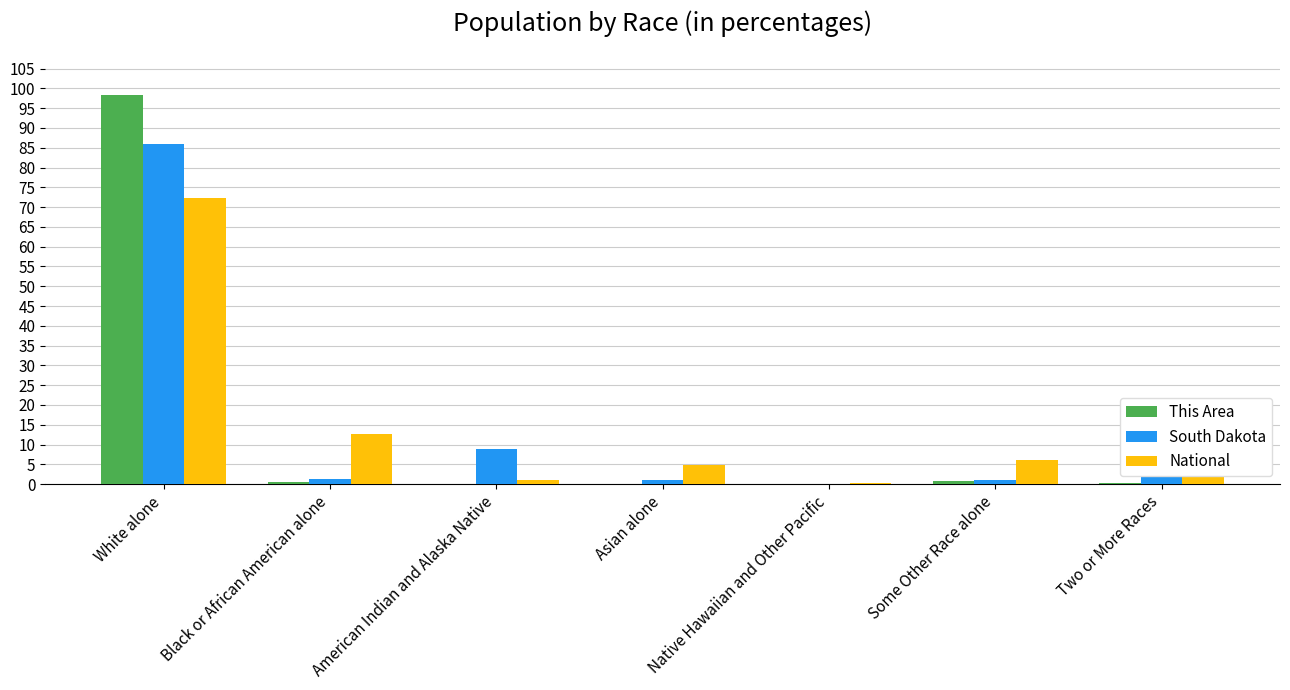

Count the number of categories in the chart.

7